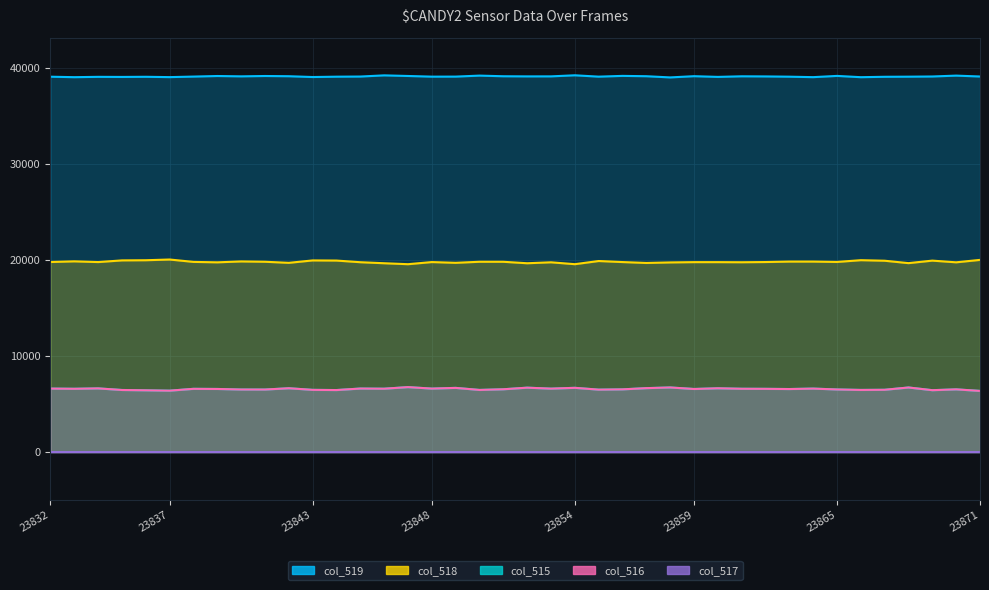

At which category is the sum across all series the highest?

23847